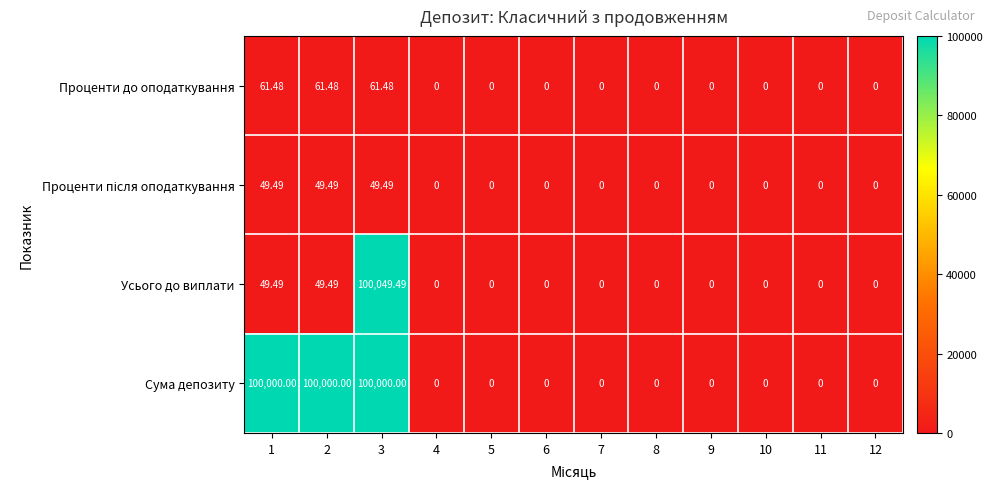

Which series has the largest total across all categories?

Сума депозиту